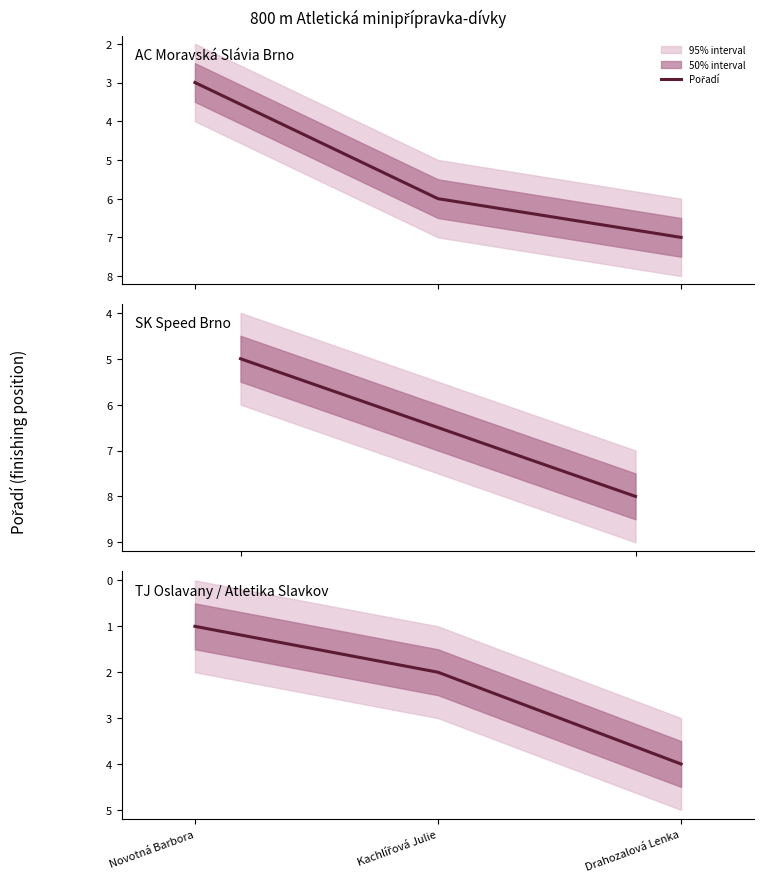

Does the chart display data point markers on the line(s)?

No